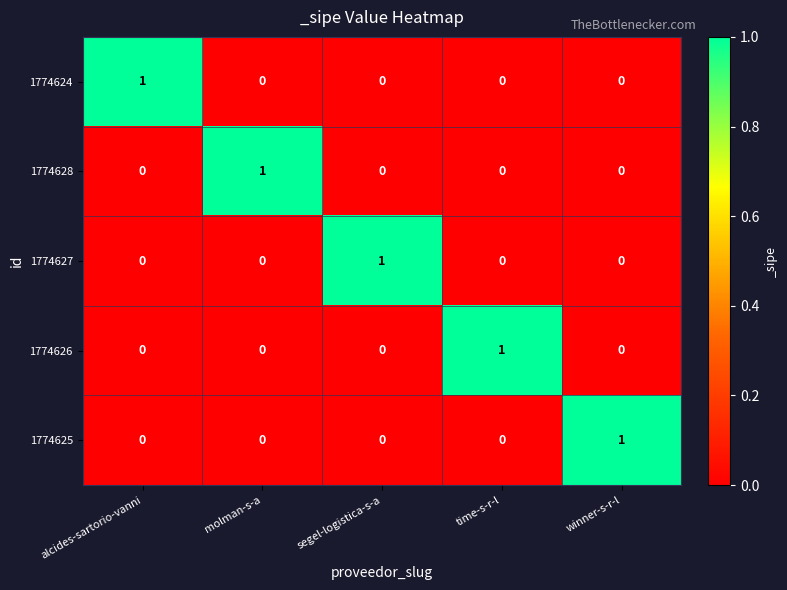

The 1774624 series shows 0 at time-s-r-l. True or false?

True